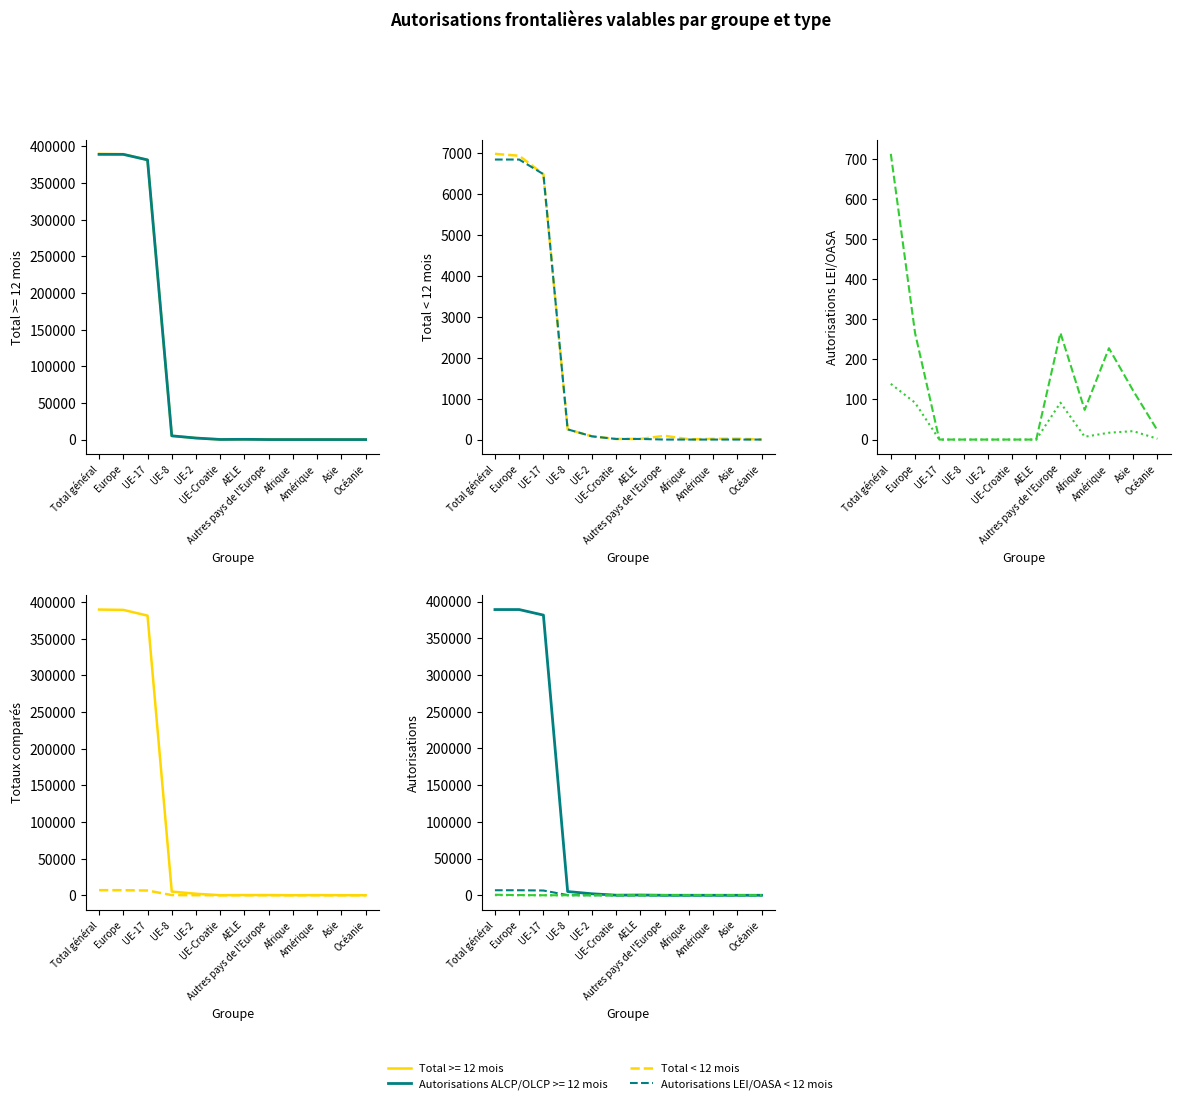

How many positive values does the Autorisations ALCP/OLCP < 12 mois series have?

7